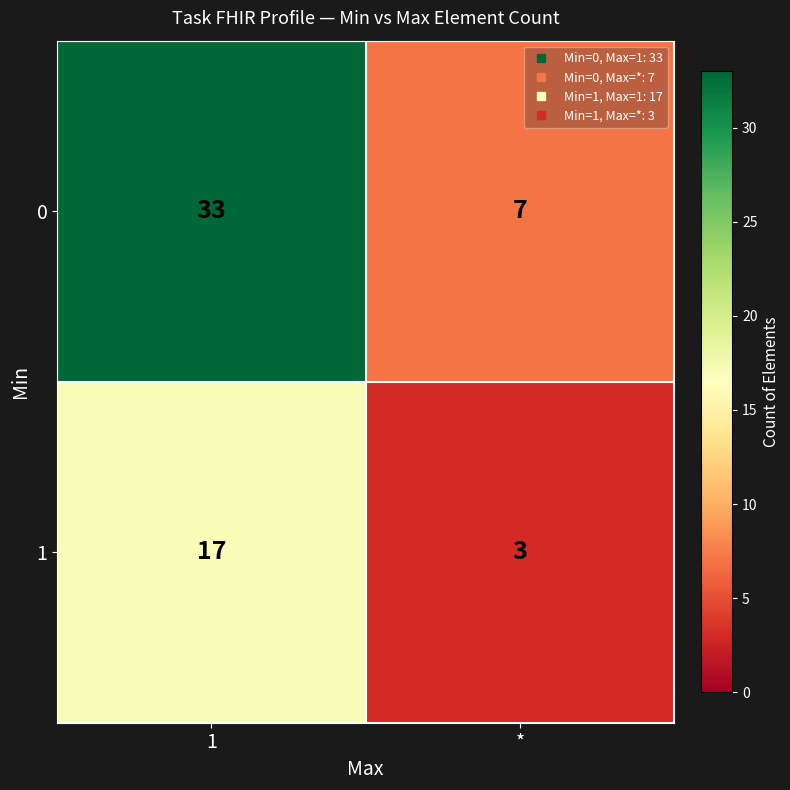

Reading right to left, extract all data points from this chart.

0: *=7	1=33
1: *=3	1=17